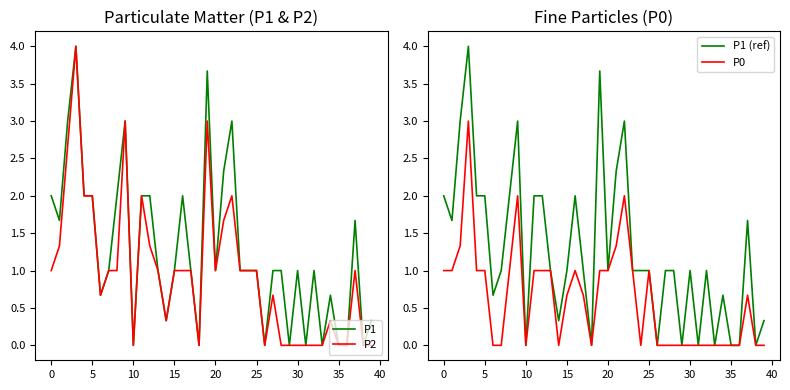

True or false: P1 and P2 intersect in this chart.

False